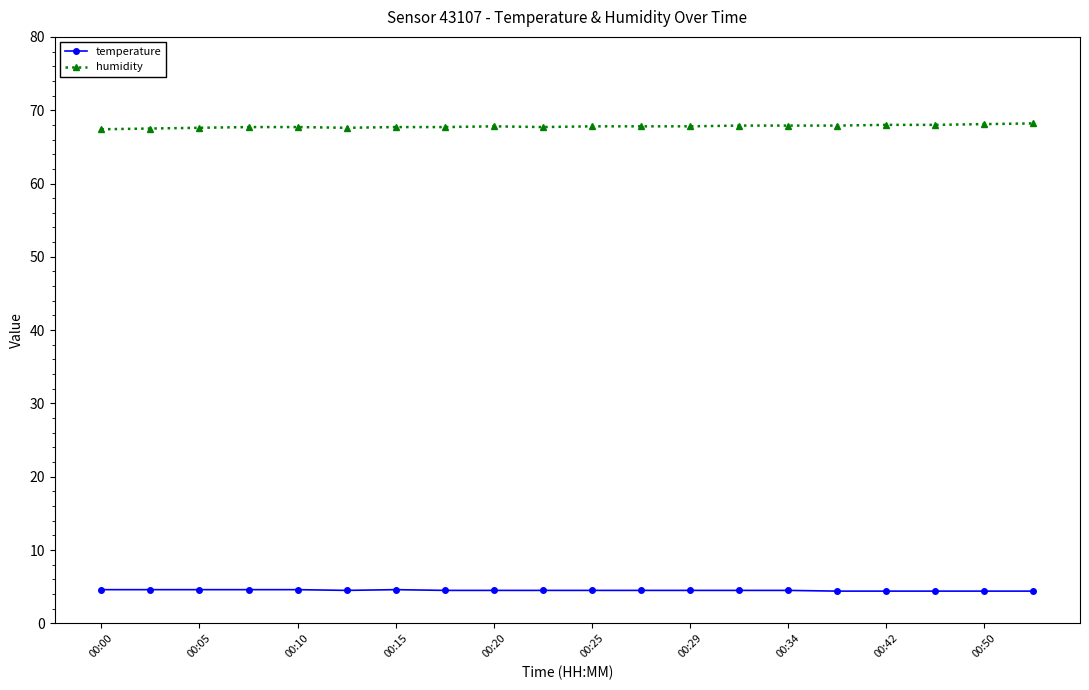

What is the greatest value displayed?

68.2